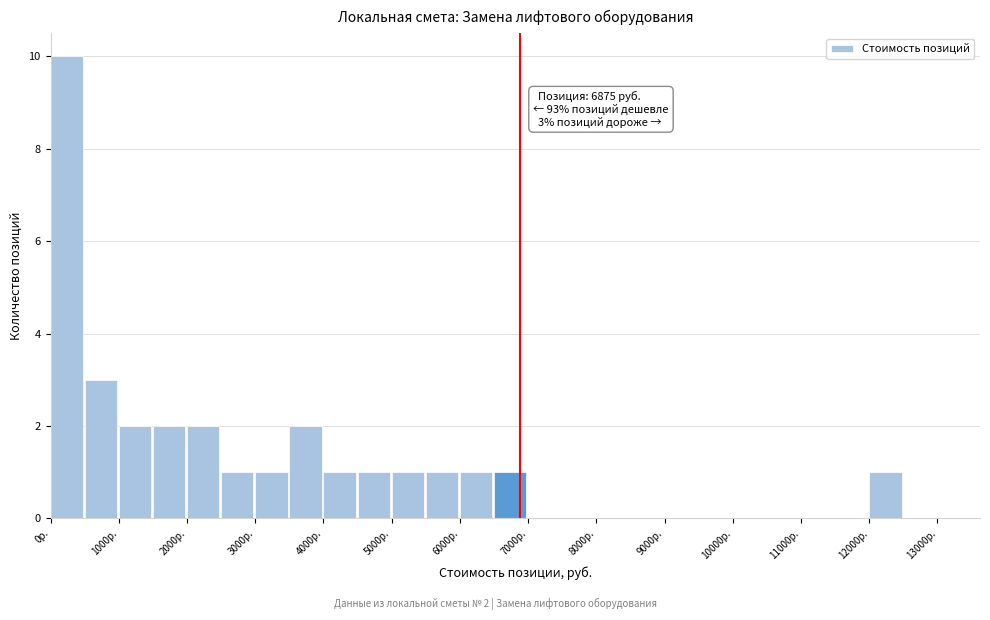

Over which range of the x-axis is the bar tallest?

0 to 500